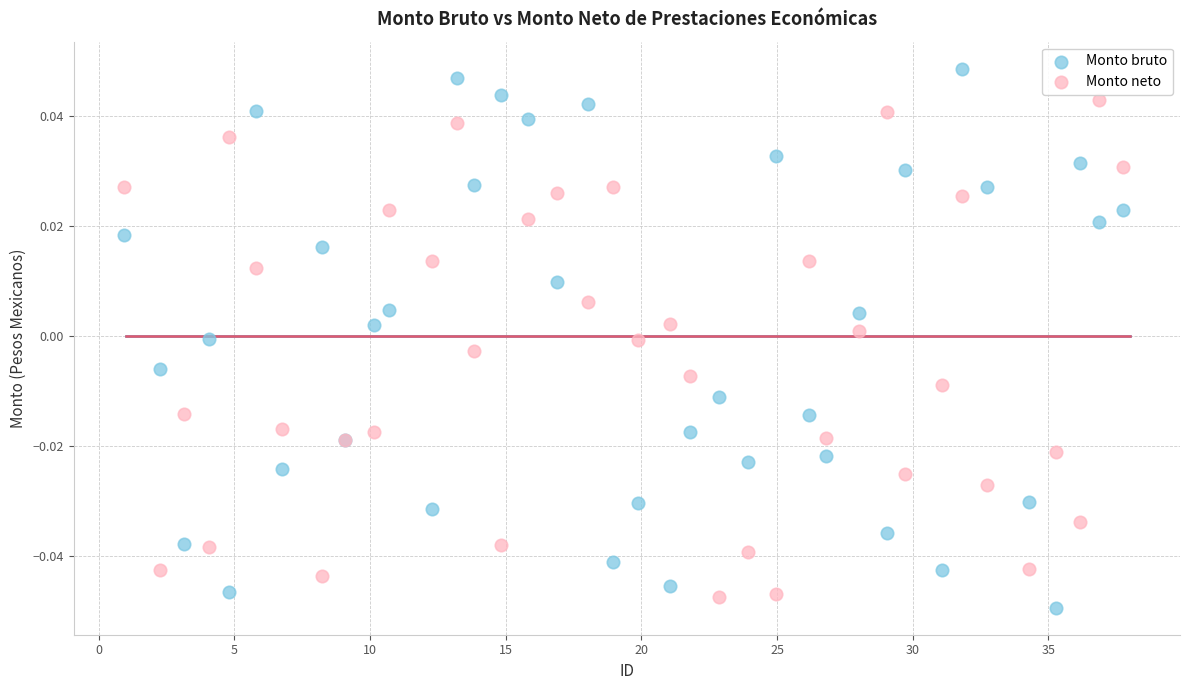

Which series contains the highest Y value?

Monto bruto